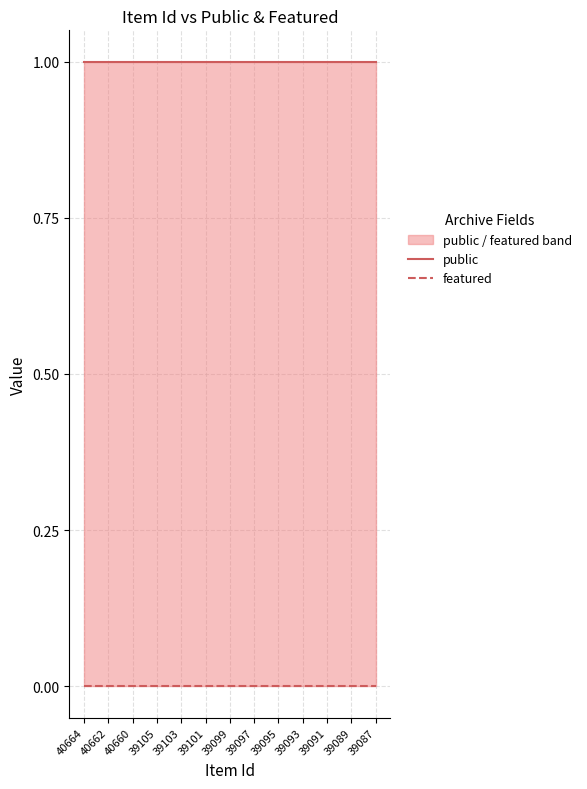

What is the label of the 18th point from the right?

39097